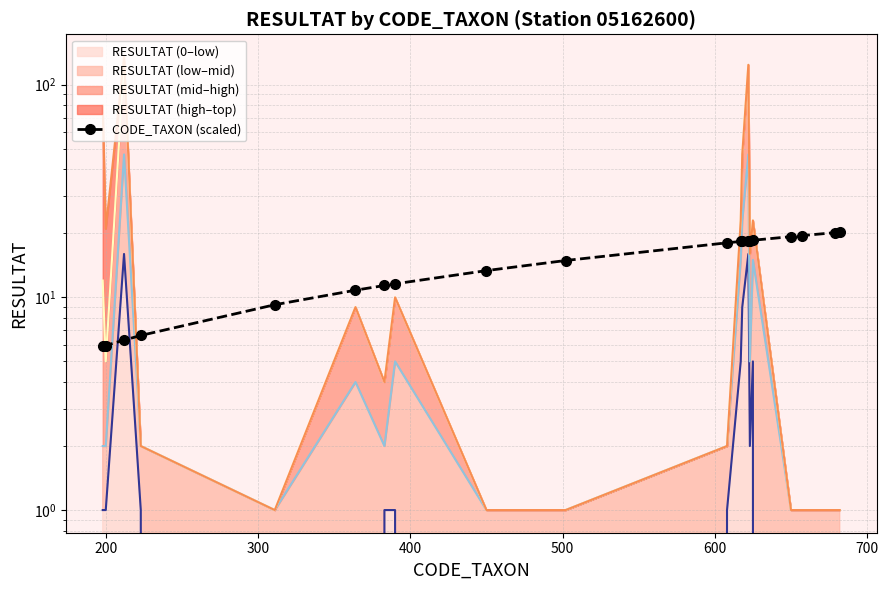

Reading left to right, list all the values displayed in this chart.

boundary_0: 1.0	1.0	16.0	1.0	0.0	0.0	1.0	1.0	0.0	0.0	1.0	5.0	9.0	16.0	2.0	5.0	0.0	0.0	0.0	0.0
boundary_1: 2.0	2.0	47.0	2.0	1.0	4.0	2.0	5.0	1.0	1.0	2.0	15.0	23.0	47.0	5.0	15.0	1.0	1.0	1.0	1.0
boundary_2: 12.0	5.0	130.0	2.0	1.0	9.0	4.0	10.0	1.0	1.0	2.0	23.0	47.0	124.0	16.0	23.0	1.0	1.0	1.0	1.0
boundary_3: 80.0	21.0	135.0	2.0	1.0	9.0	4.0	10.0	1.0	1.0	2.0	23.0	47.0	124.0	16.0	23.0	1.0	1.0	1.0	1.0
CODE_TAXON (scaled): 5.9	5.9	6.3	6.6	9.2	10.8	11.4	11.6	13.4	14.9	18.1	18.3	18.3	18.5	18.5	18.6	19.3	19.5	20.2	20.2